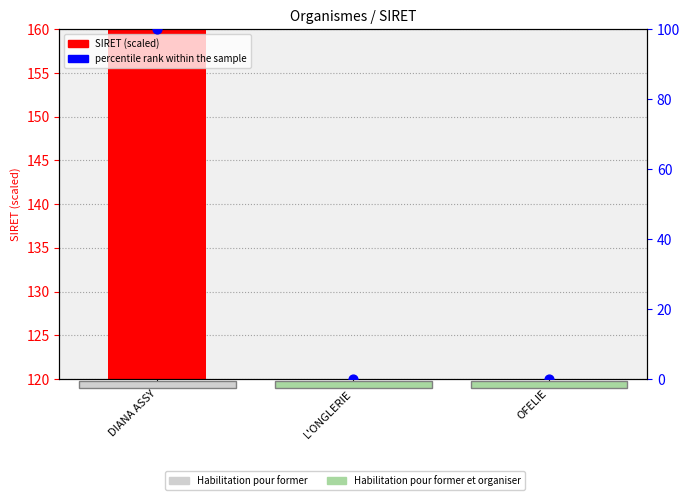

Which series contains the lowest Y value?

SIRET (scaled)